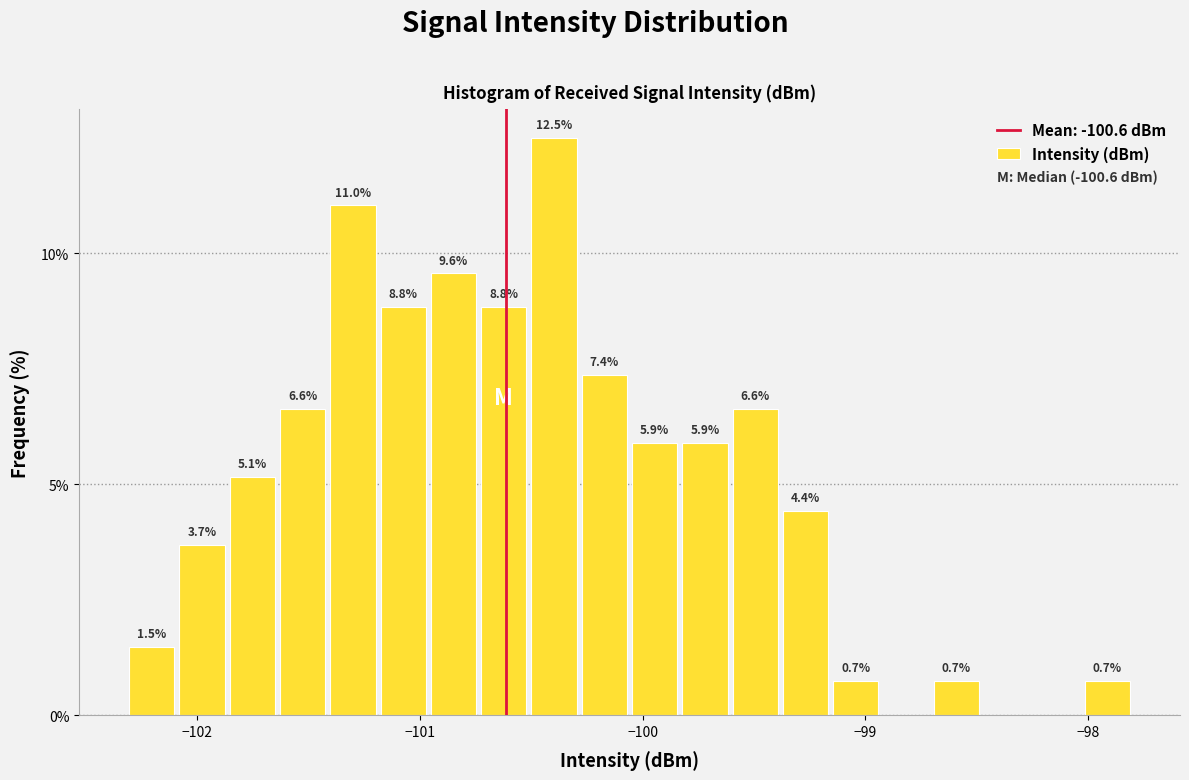

Read against the x-axis, roughly where is the centre of the tallest bar?

-100.4